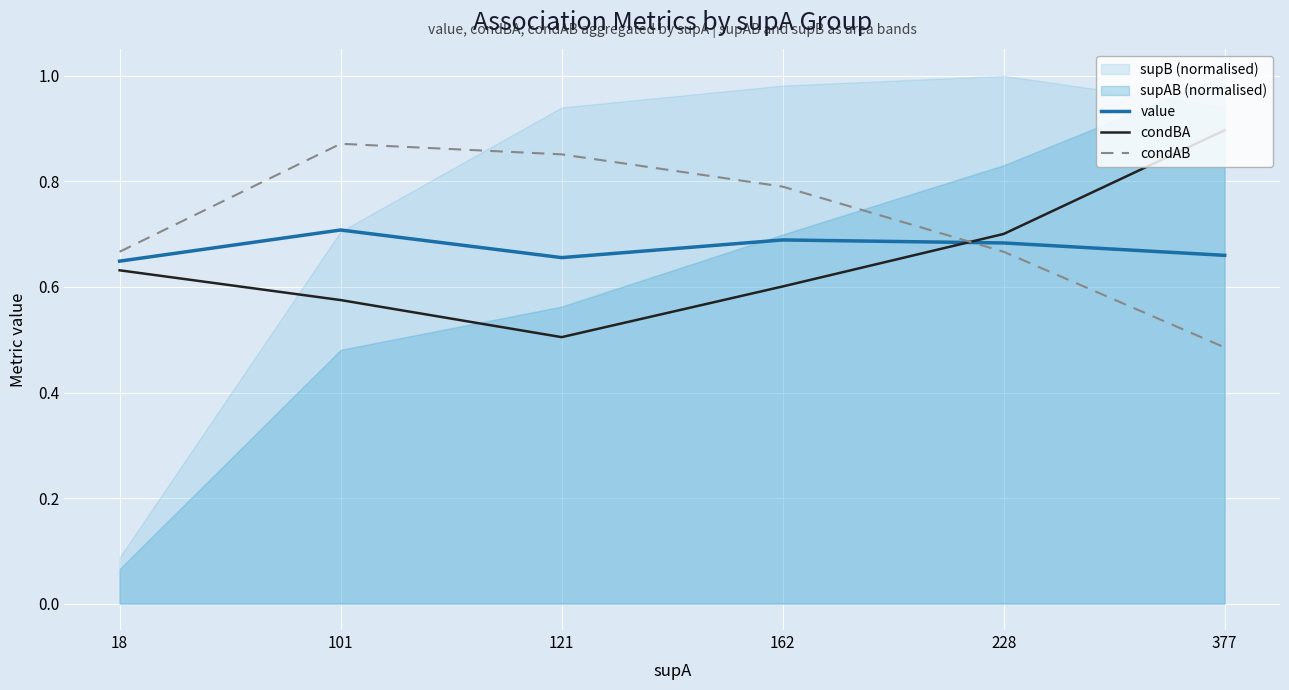

Rank the series by their average value, from highest to lowest.

condAB, value, condBA